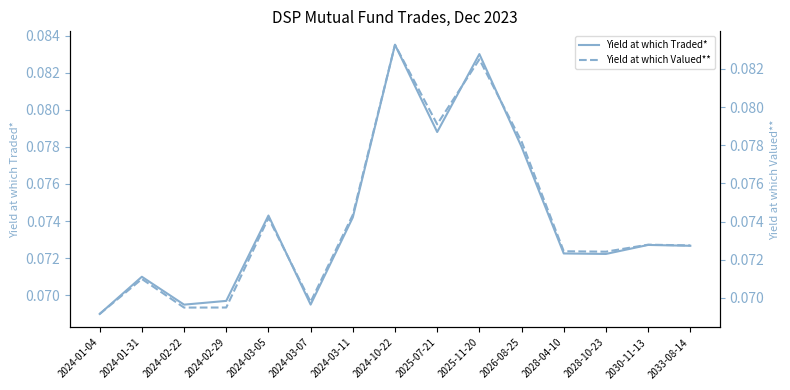

The value of Yield at which Traded* at 2033-08-14 is 0.0. True or false?

False